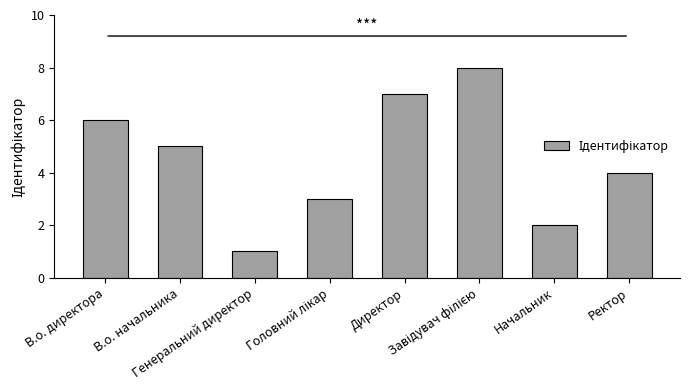

What is the greatest value displayed?

8